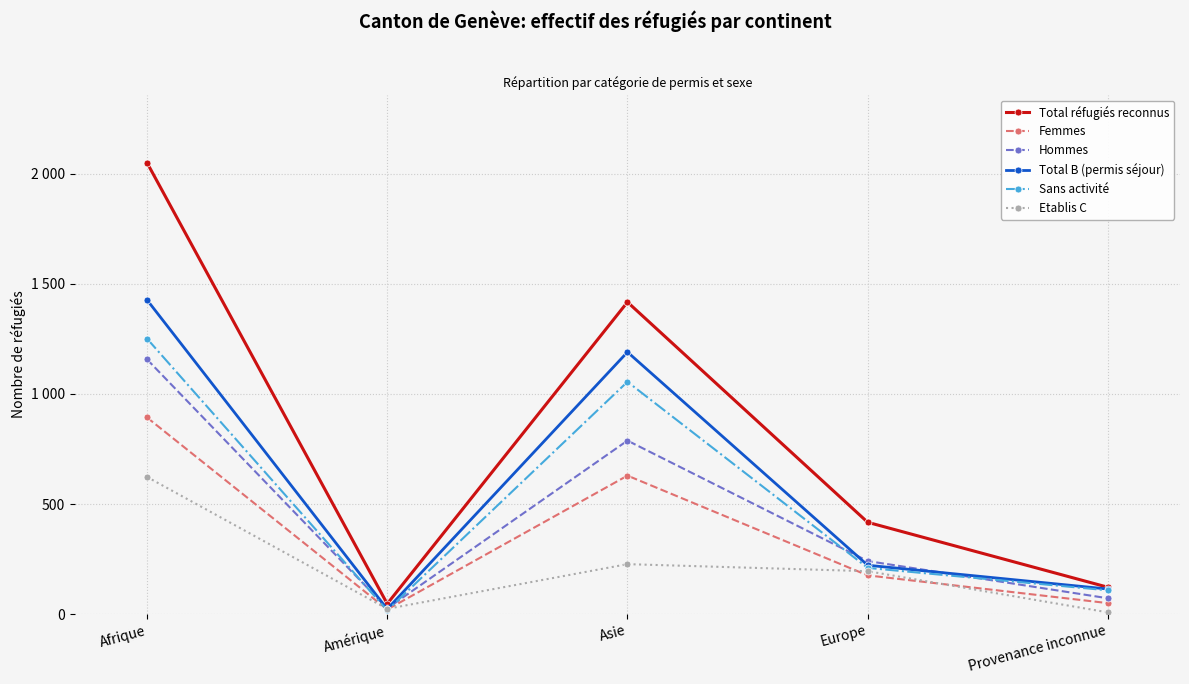

What position from the left is Afrique?

1